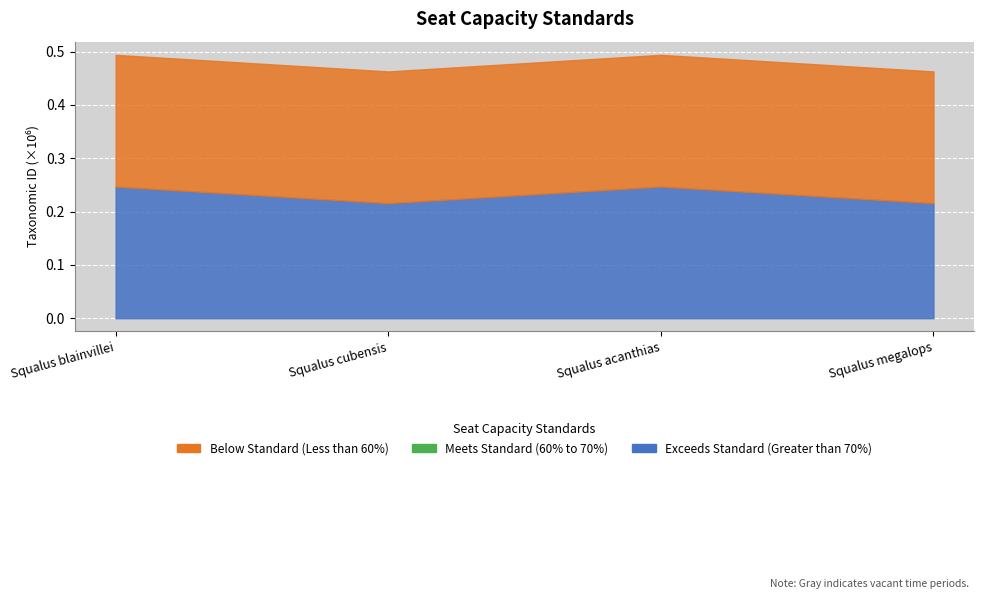

How many values in the Exceeds Standard (Greater than 70%) series exceed 246921?

1